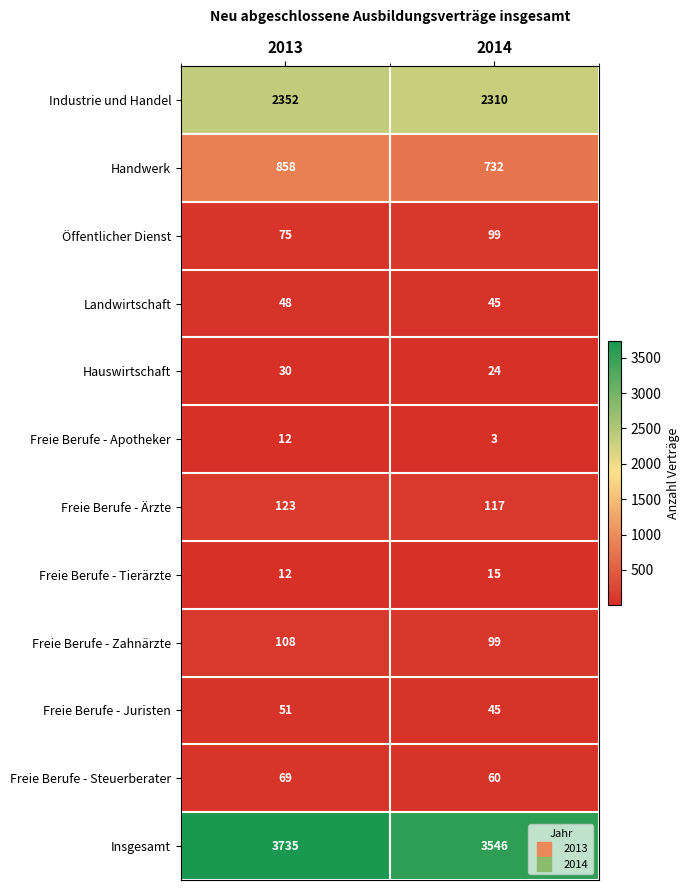

Reading right to left, what are all the values shown in this chart?

Industrie und Handel: 2310	2352
Handwerk: 732	858
Öffentlicher Dienst: 99	75
Landwirtschaft: 45	48
Hauswirtschaft: 24	30
Freie Berufe - Apotheker: 3	12
Freie Berufe - Ärzte: 117	123
Freie Berufe - Tierärzte: 15	12
Freie Berufe - Zahnärzte: 99	108
Freie Berufe - Juristen: 45	51
Freie Berufe - Steuerberater: 60	69
Insgesamt: 3546	3735